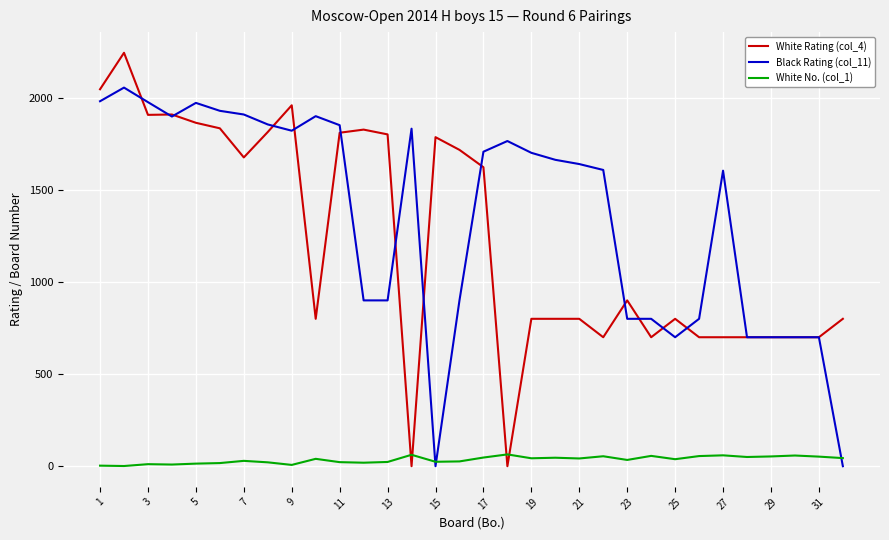

True or false: White No. (col_1) has more than 2 interior local peaks.

True